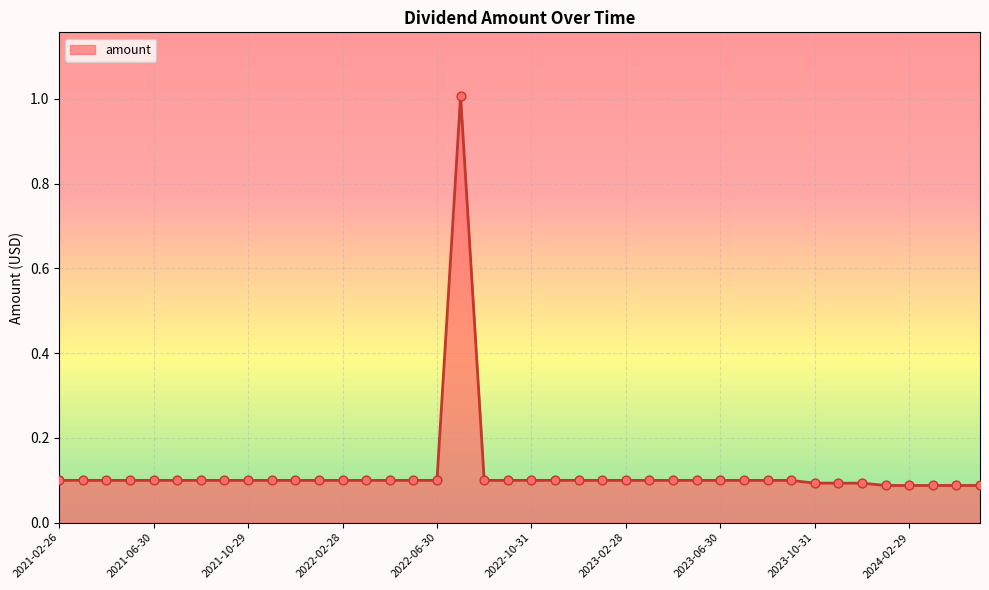

What is the difference between the maximum and minimum values?

0.9